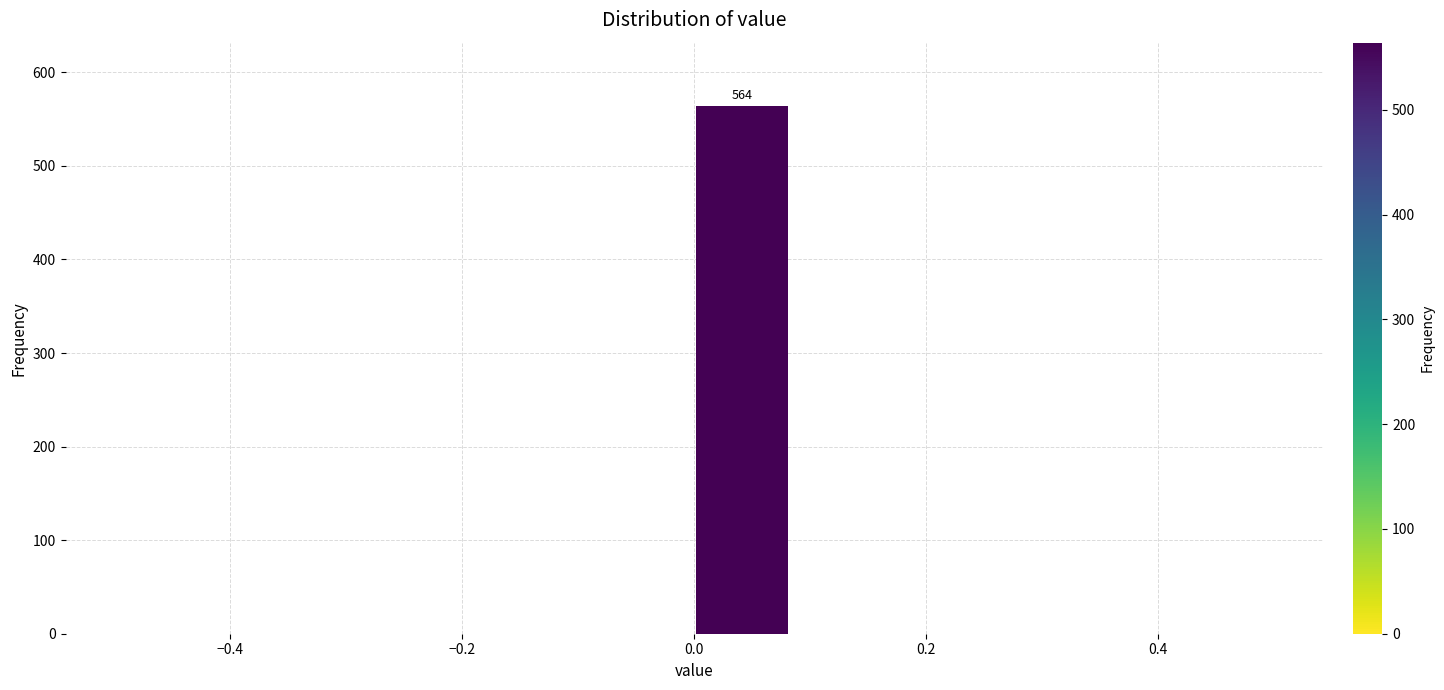

Over which range of the x-axis is the bar tallest?

0.00 to 0.08